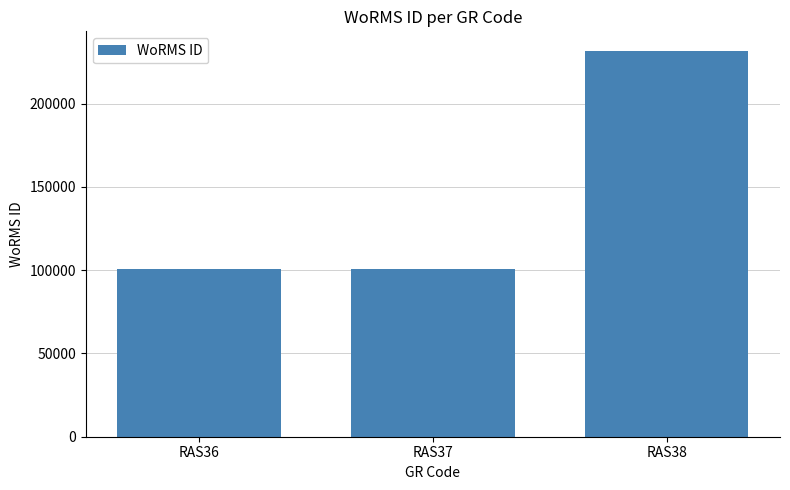

What is the difference between the values at RAS36 and RAS38?

131055